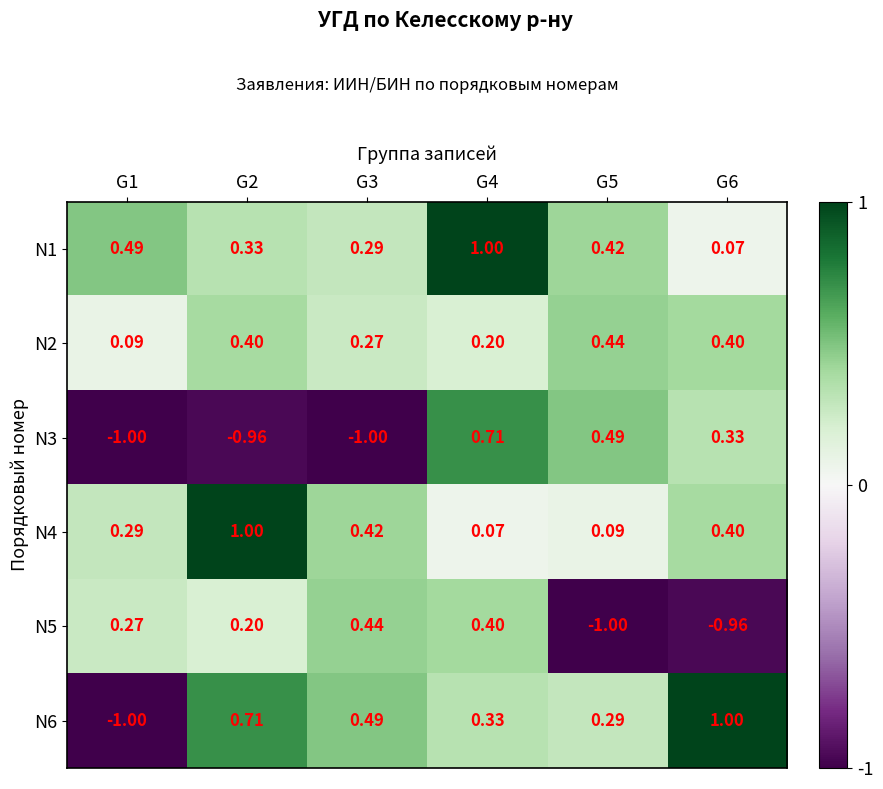

Is the value of N1 at G2 greater than the value of N3 at G5?

No